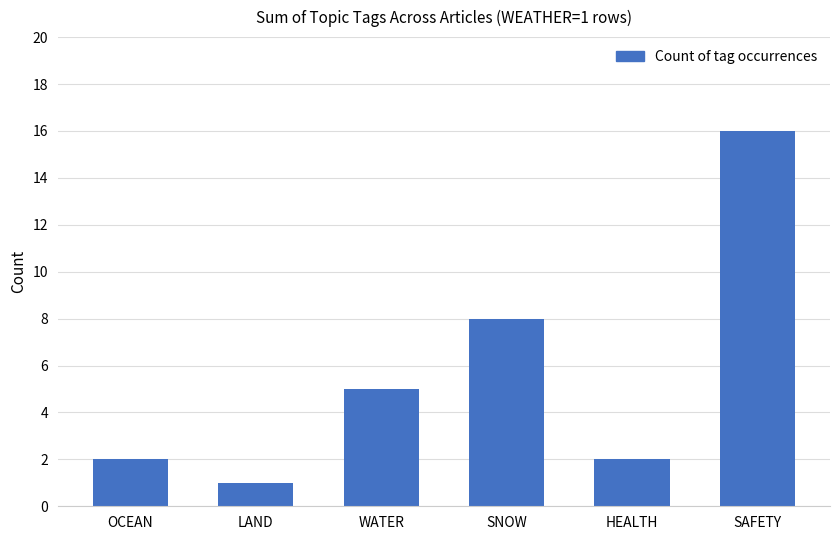

Is it true that the value at SNOW is 2?

False